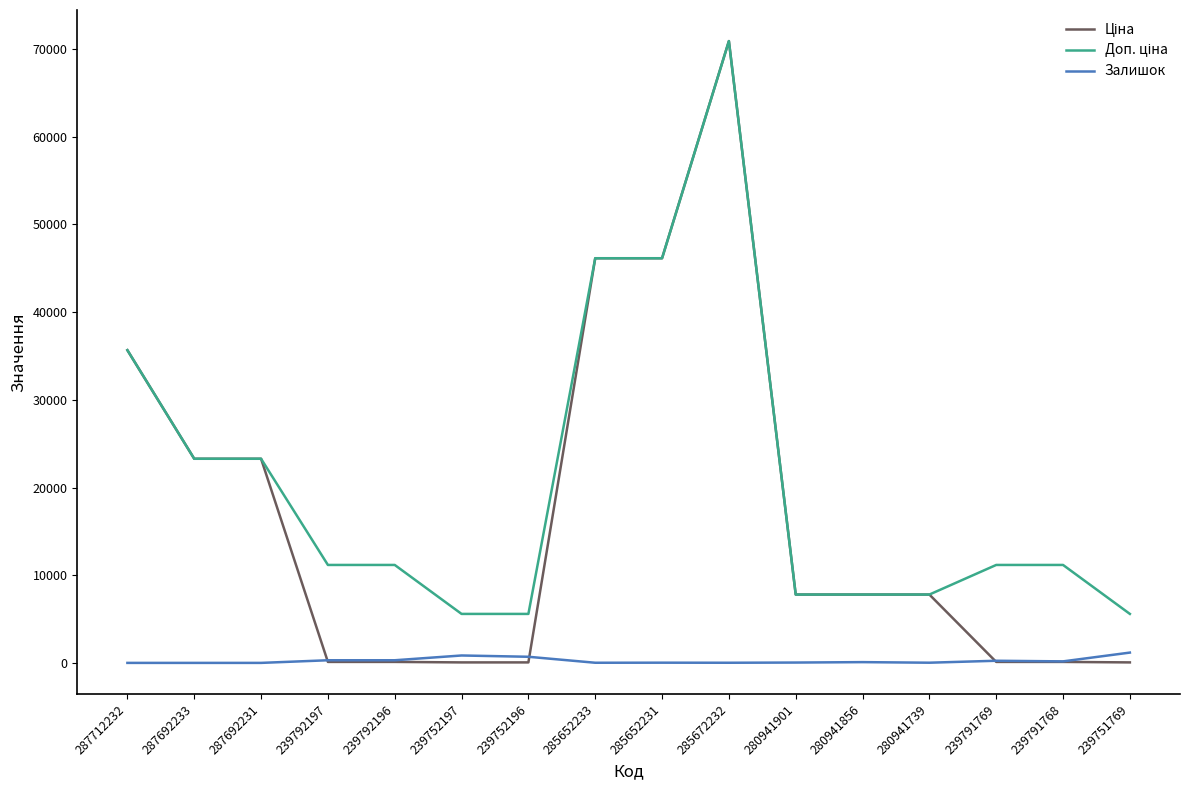

True or false: Залишок has a value of 173.0 at 239791768.

True